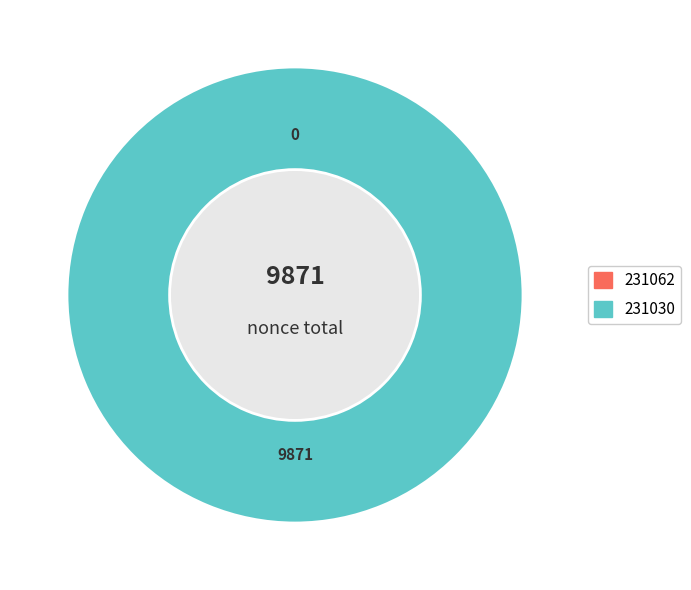

To the nearest percent, what is the difference between the largest and smallest slice percentages?

100%